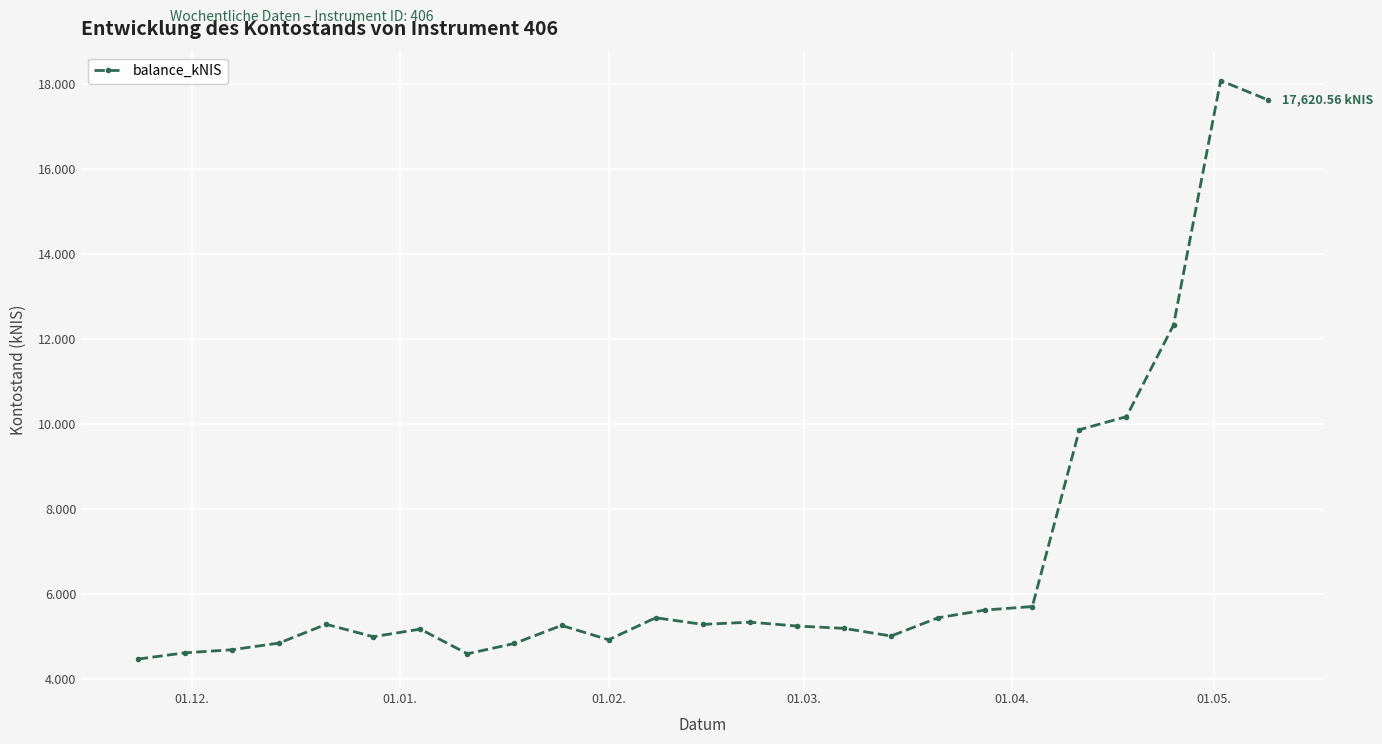

Is this an area chart (filled region under the line)?

No